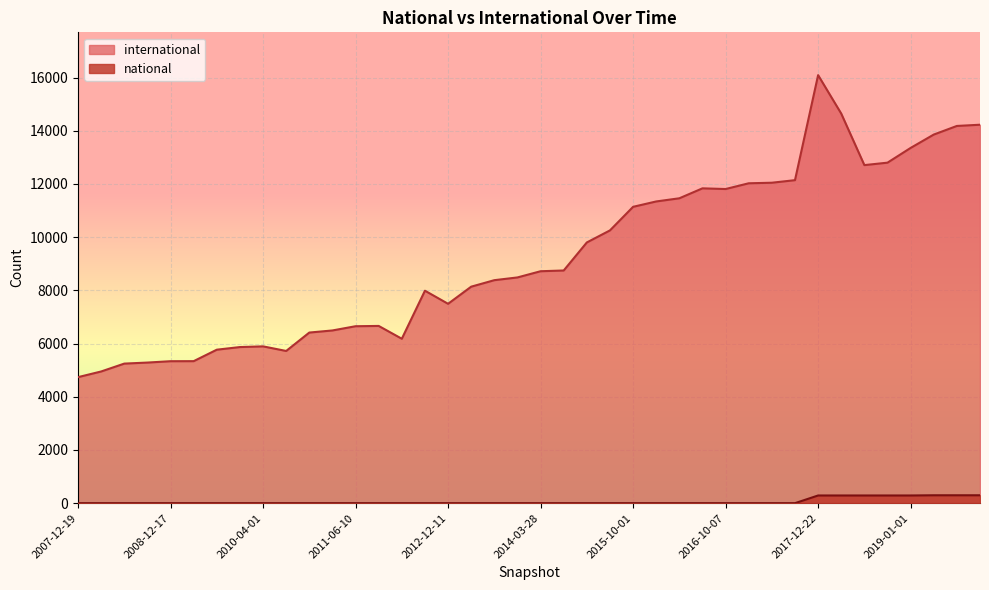

What is the label of the 36th point from the right?

2008-12-17